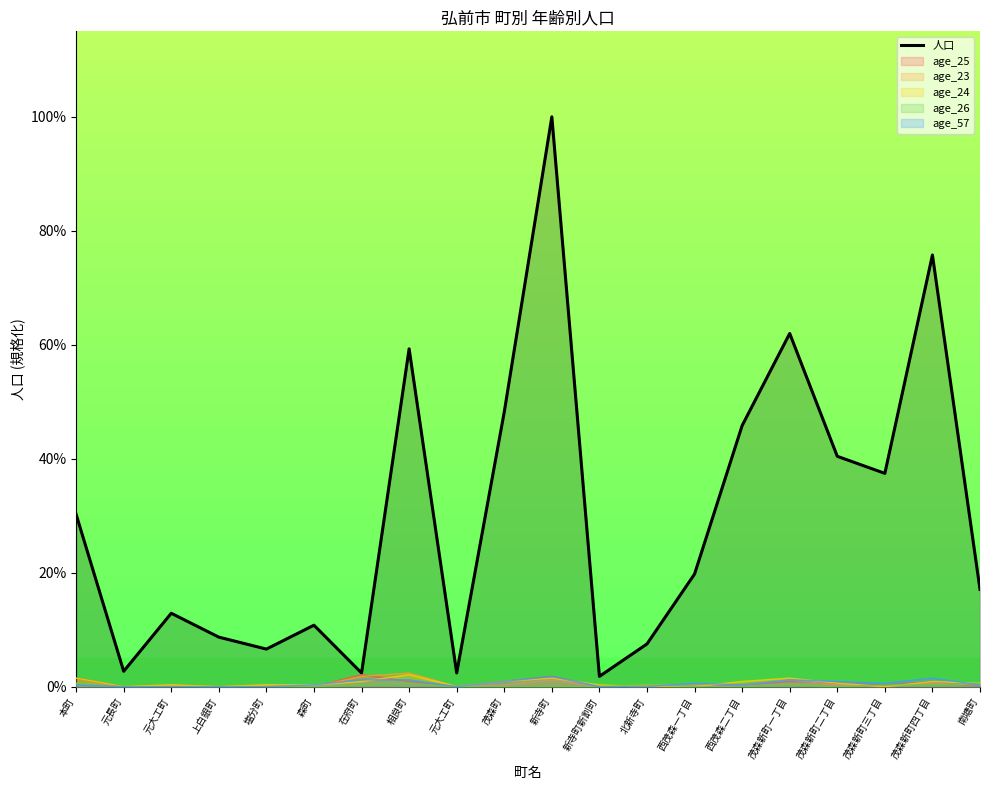

Reading right to left, transcribe all the data shown in this chart.

南塘町=17.1	茂森新町四丁目=75.7	茂森新町三丁目=37.4	茂森新町二丁目=40.4	茂森新町一丁目=62.0	西茂森二丁目=45.8	西茂森一丁目=19.8	北新寺町=7.5	新寺町新割町=1.8	新寺町=100.0	茂森町=48.2	元大工町=2.4	相良町=59.3	在府町=2.4	森町=10.8	塩分町=6.6	上白銀町=8.7	元大工町=12.9	元長町=2.7	本町=30.2